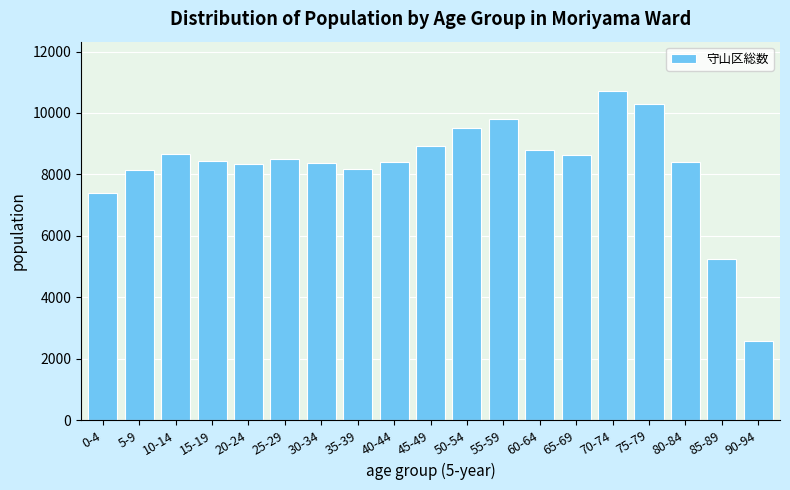

Between 10-14 and 40-44, which is larger?

10-14